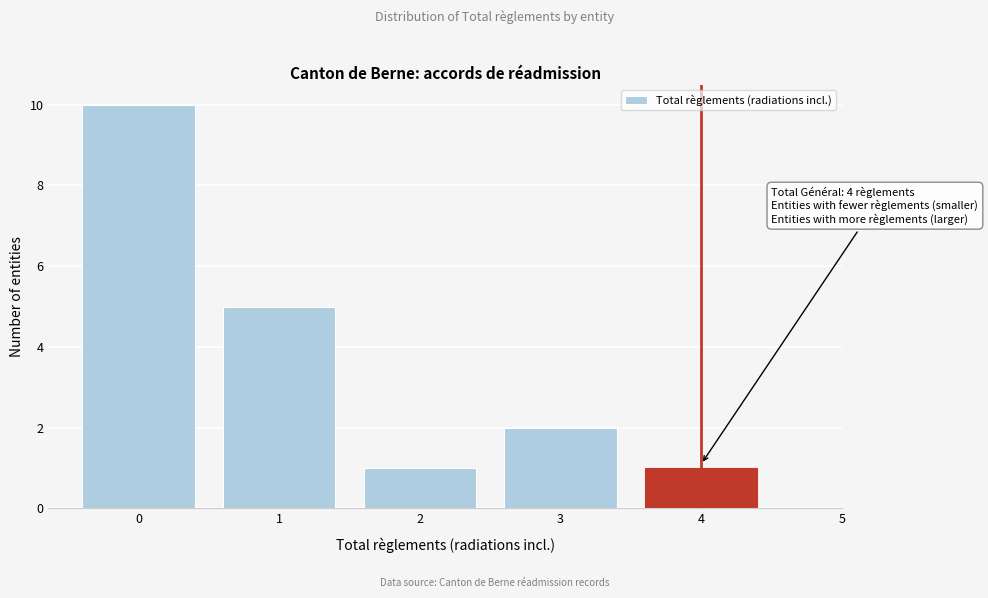

Over which range of the x-axis is the bar tallest?

-0.5 to 0.5